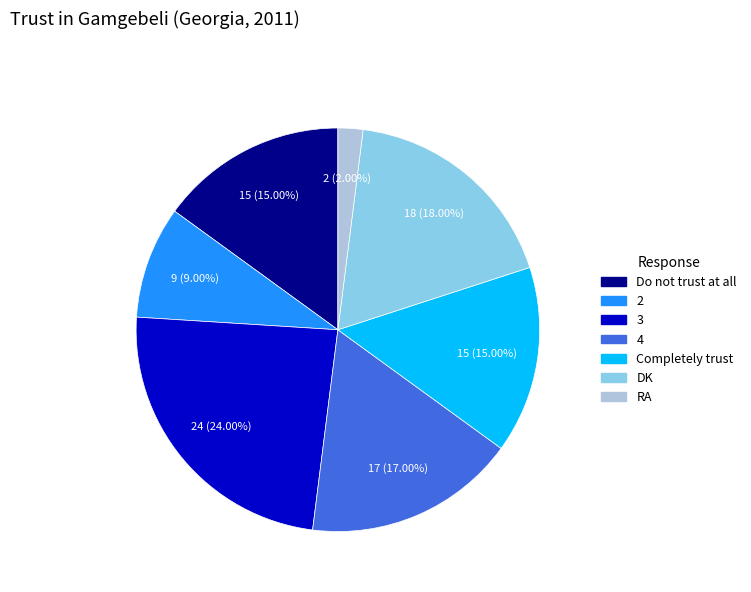

How many segments does this pie chart have?

7